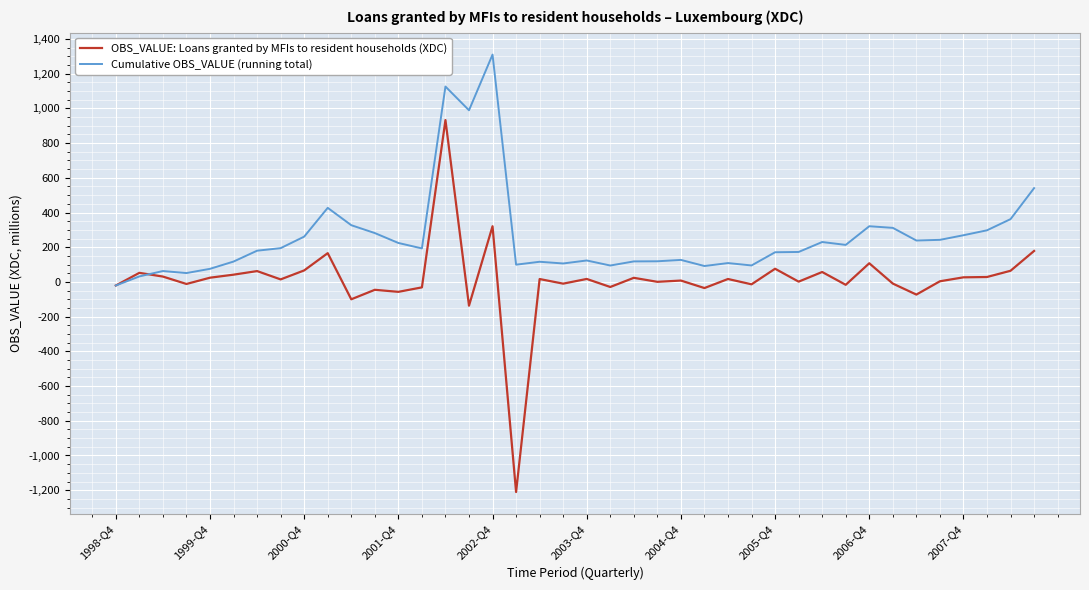

Which series has the largest total across all categories?

Cumulative OBS_VALUE (running total)